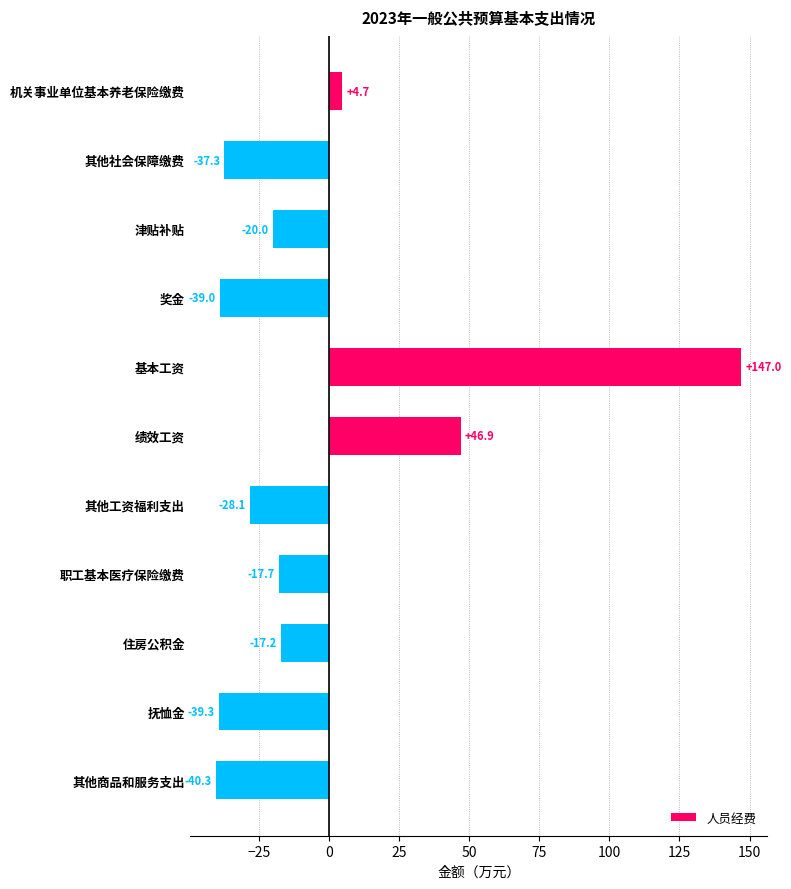

How many distinct data groups are displayed?

1